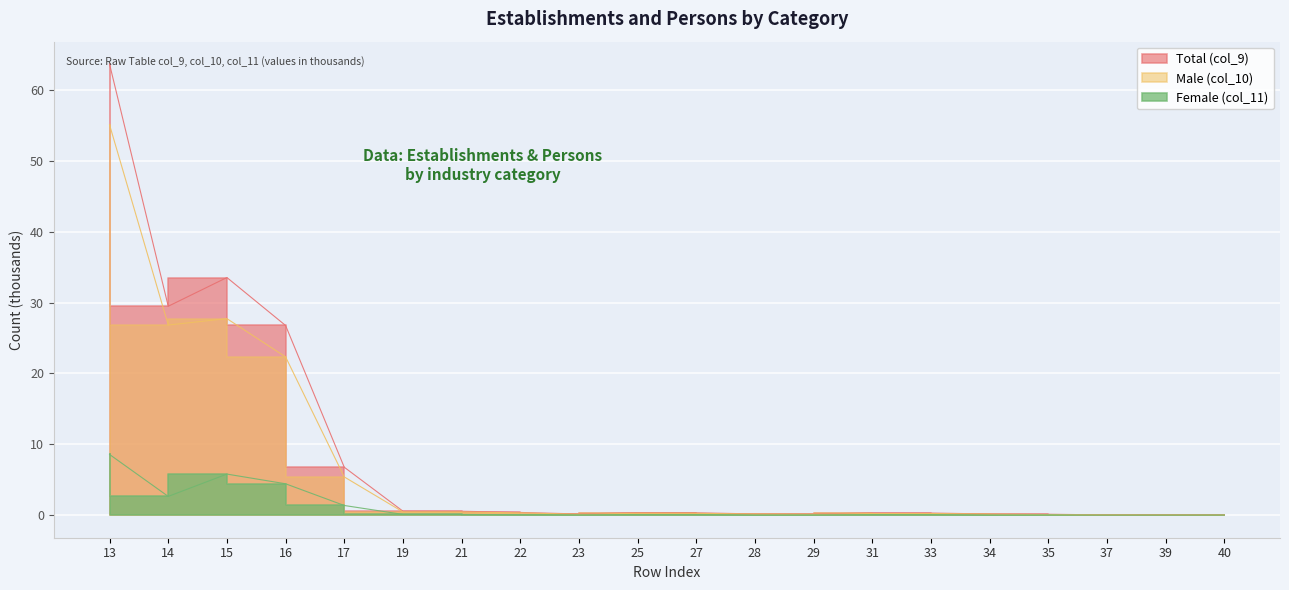

At how many categories does at least one series exceed 16?

4